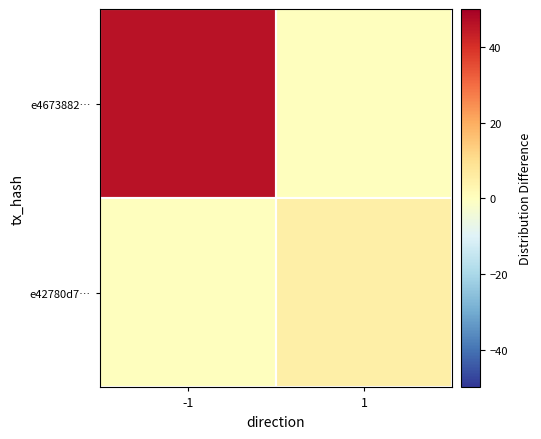

Reading left to right, extract all data points from this chart.

e4673882…: -1=46	1=0
e42780d7…: -1=0	1=5